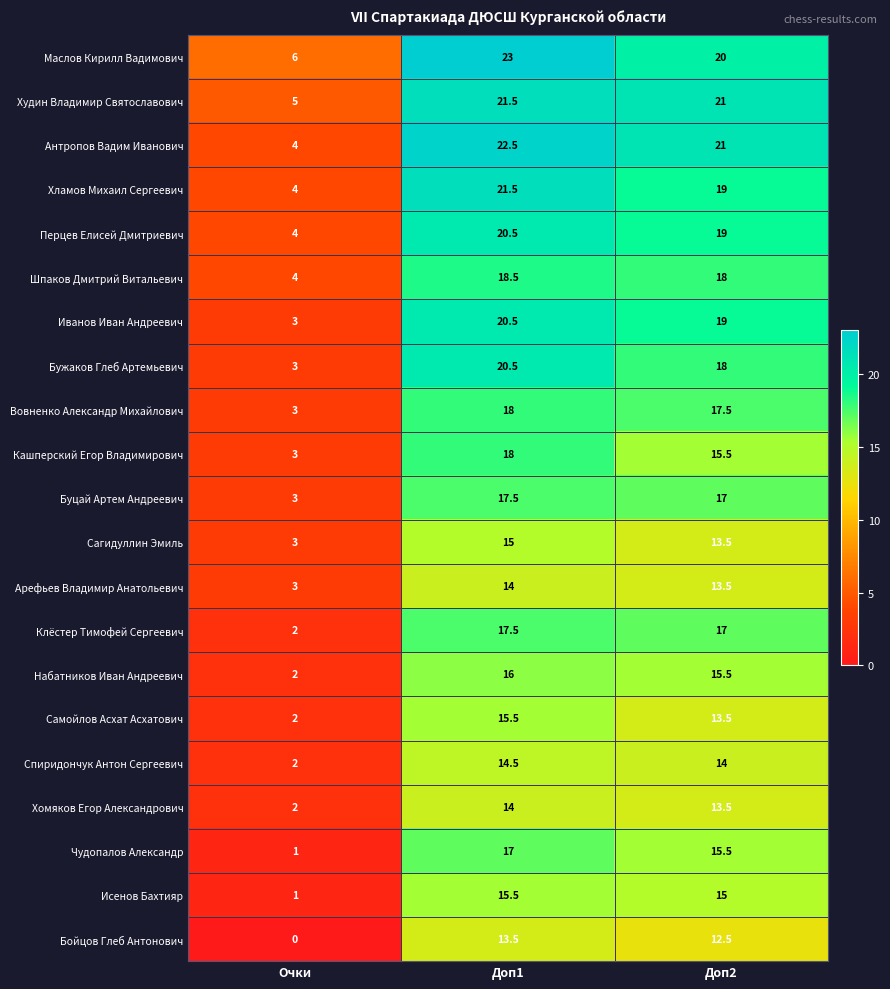

What is the difference between the highest and lowest values at Очки?

6.0